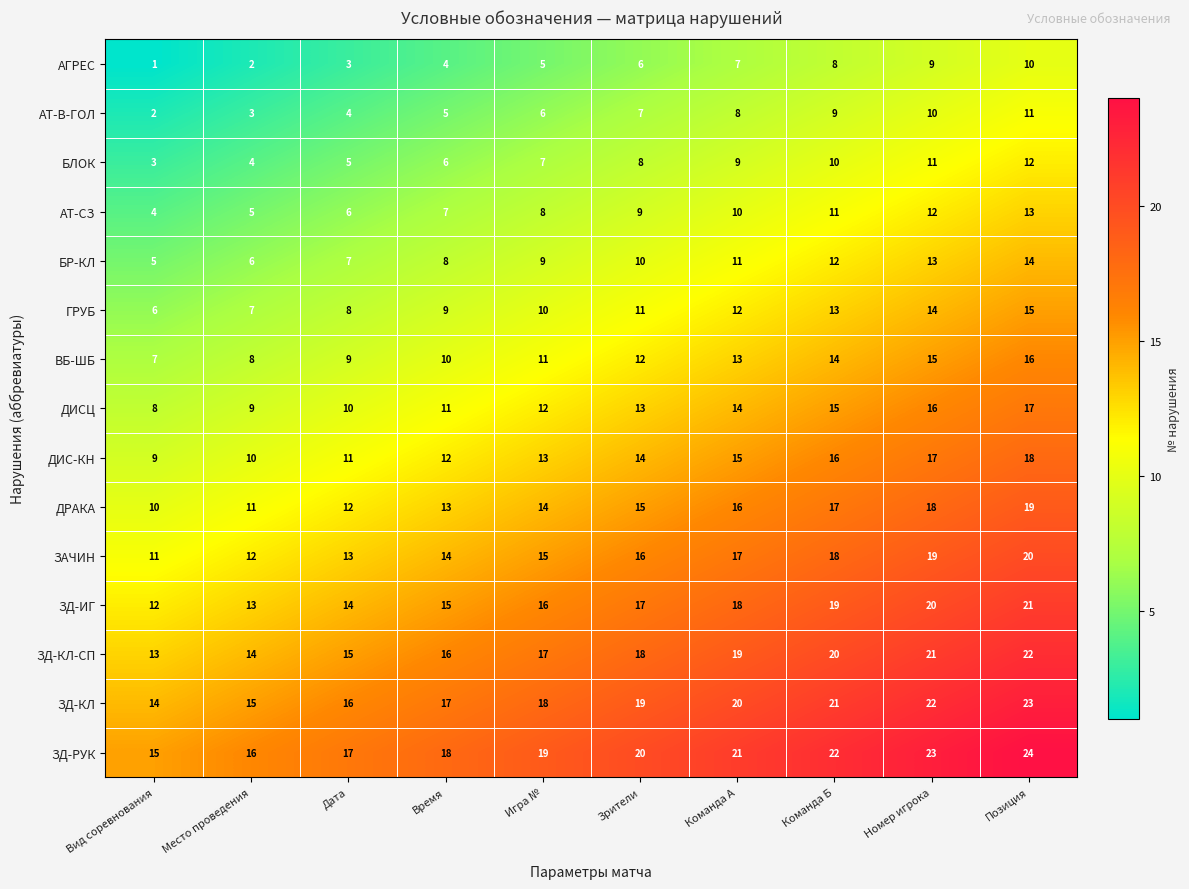

What is the spread (max minus min) of values at Команда Б?

14